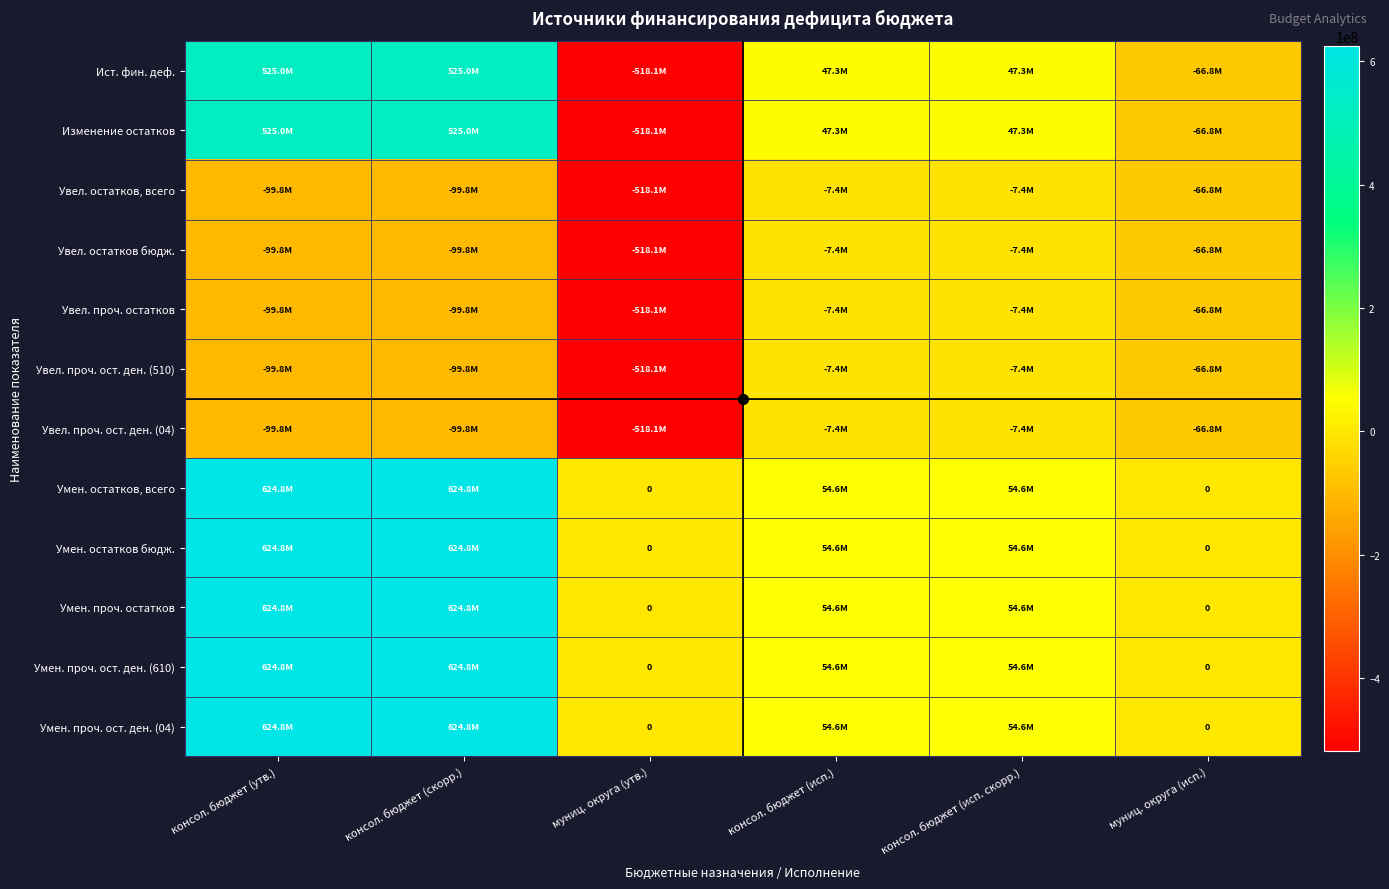

Where does the Умен. проч. ост. ден. (610) series first go above 54648990?

консол. бюджет (утв.)